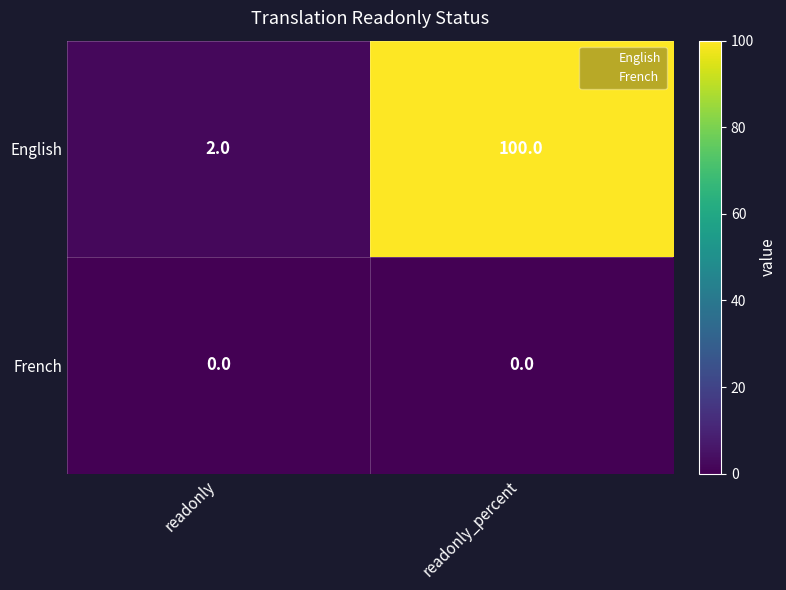

How many series are shown in this chart?

2